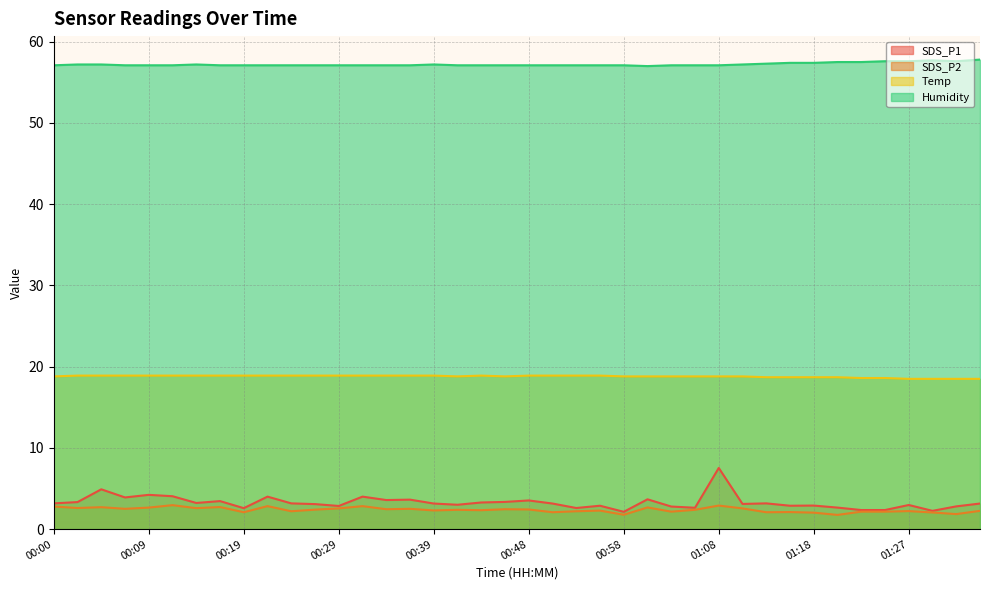

Is it true that SDS_P2 equals 2.0 at 01:30?

True